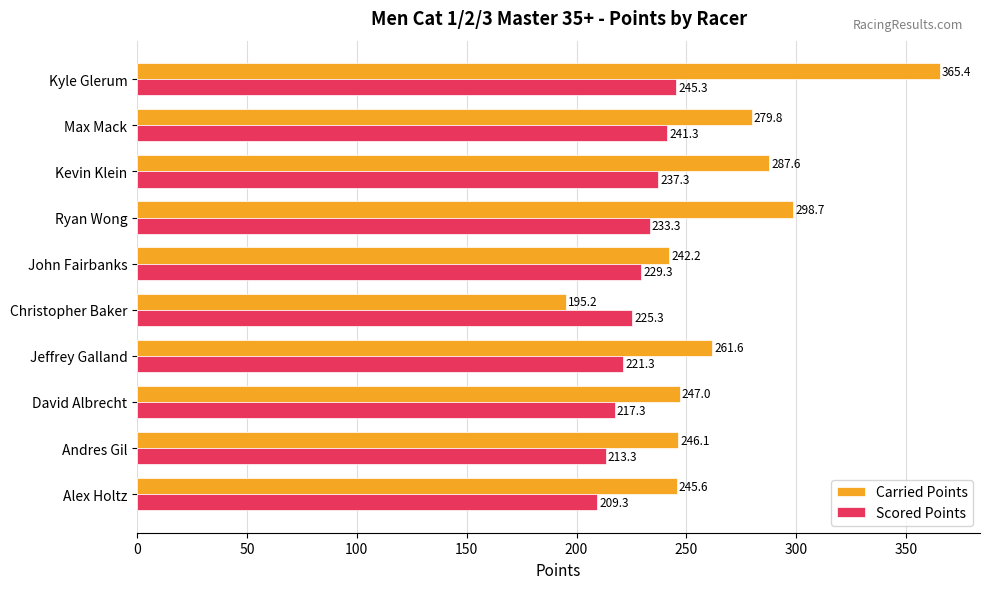

What value does the Carried Points series have at Max Mack?

279.8